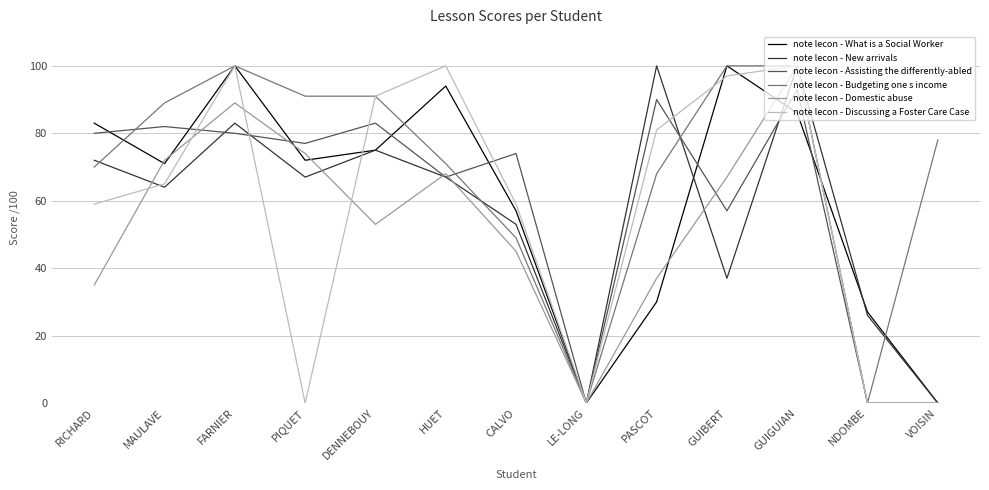

What are all the series names shown in the legend?

note lecon - What is a Social Worker, note lecon - New arrivals, note lecon - Assisting the differently-abled, note lecon - Budgeting one s income, note lecon - Domestic abuse, note lecon - Discussing a Foster Care Case